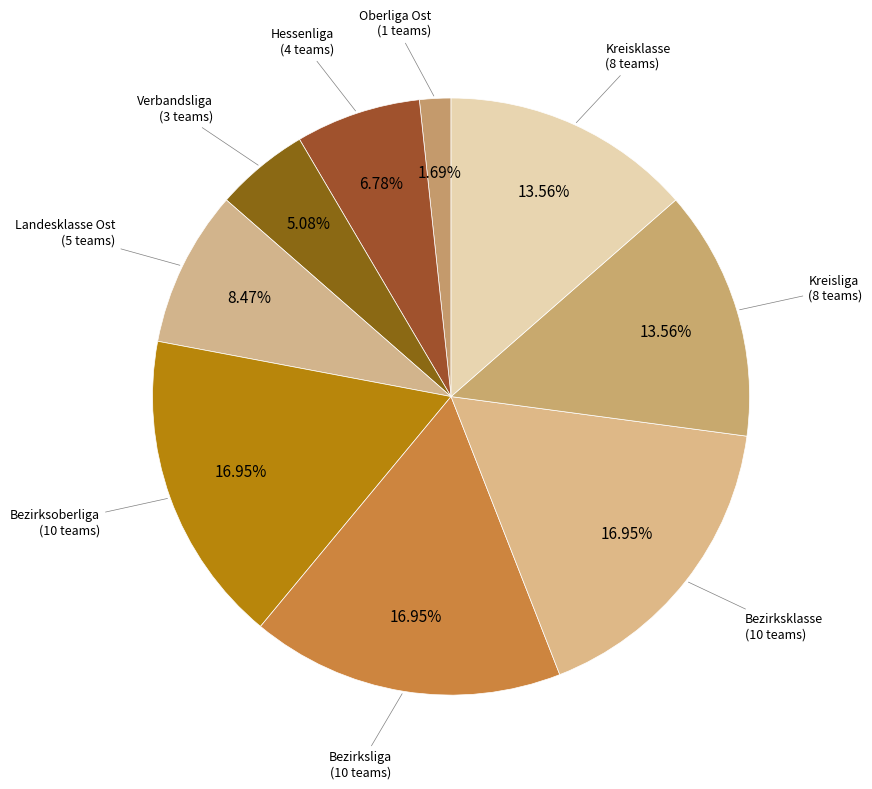

Does Verbandsliga account for over 50% of the chart?

No